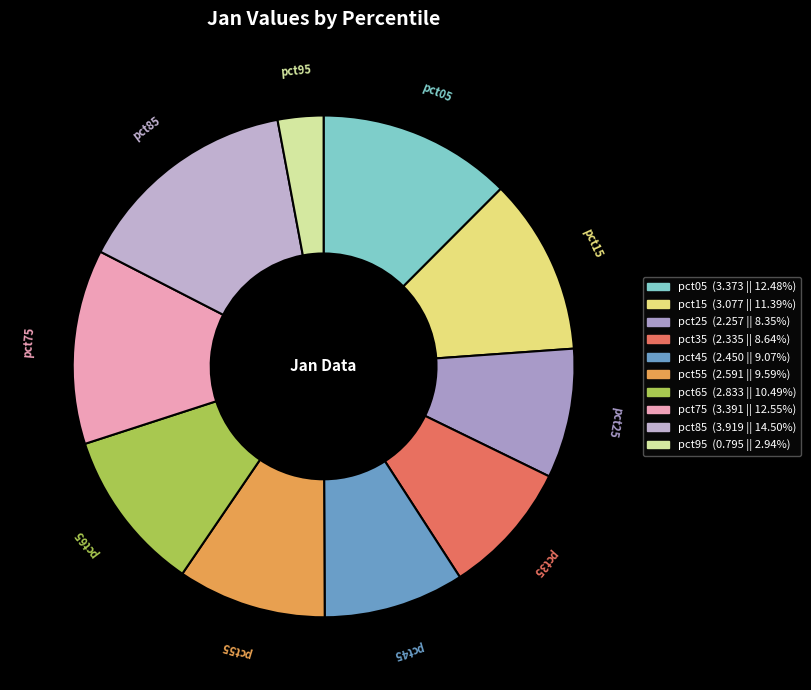

Which has a higher value, pct55 or pct75?

pct75